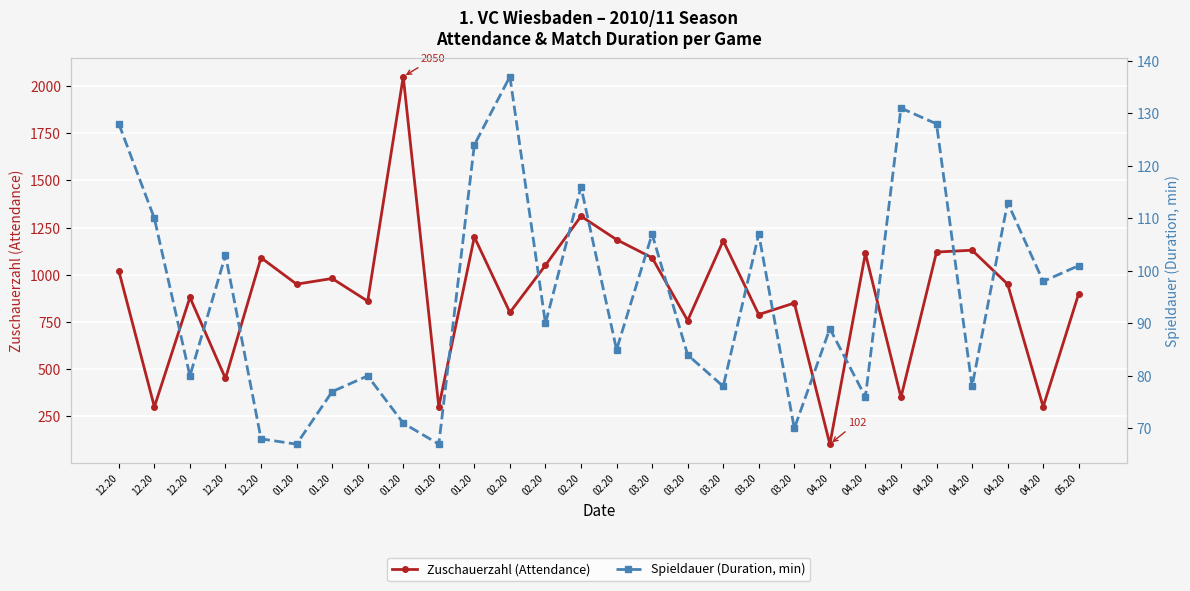

What is the difference between the second highest and minimum values in the Spieldauer (Duration, min) series?

64